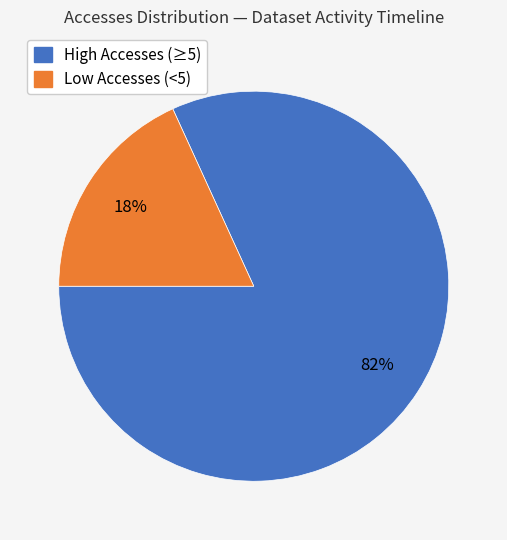

Rank the categories by value from lowest to highest.

Low Accesses (<5), High Accesses (≥5)